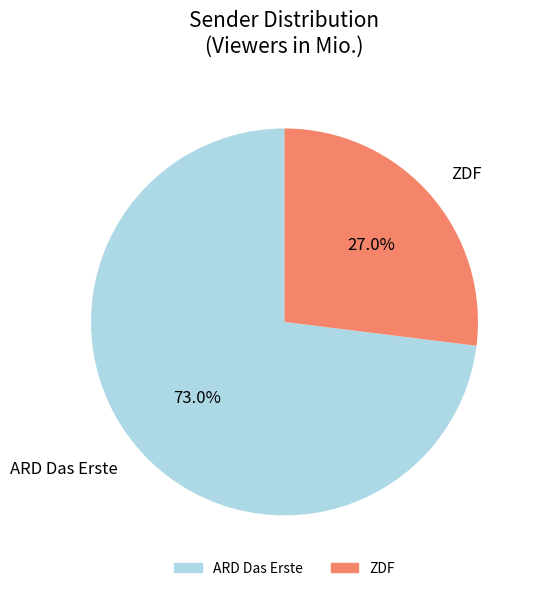

Count the number of slices in the pie.

2